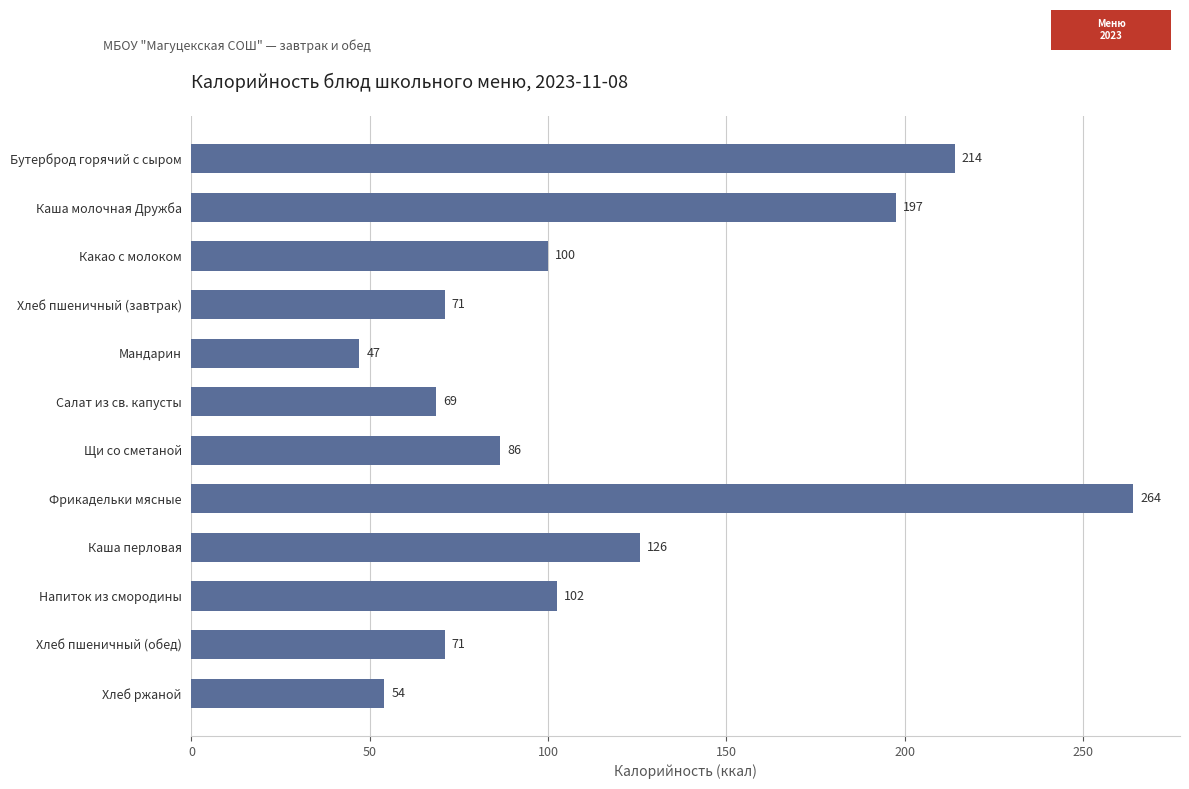

Which label corresponds to the smallest value in the chart?

Мандарин